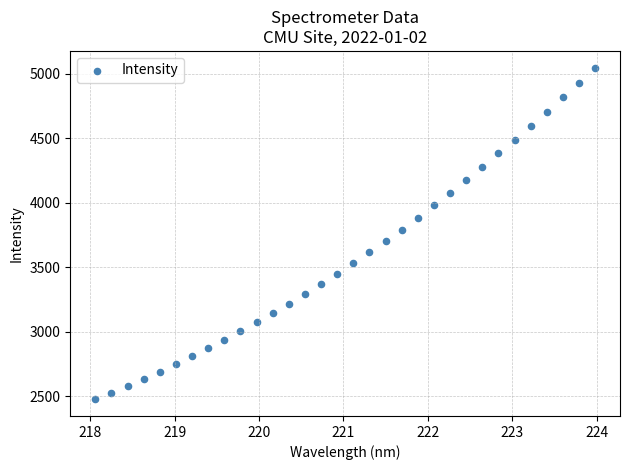

What is the range of Y values (max minus min)?

2570.0